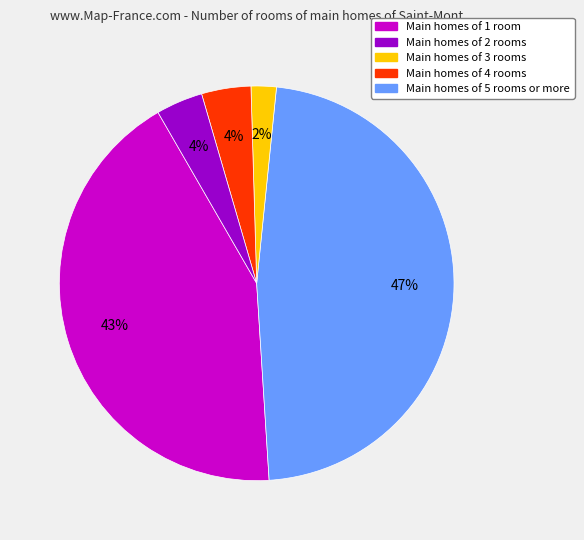

To the nearest percent, what is the difference between the largest and smallest slice percentages?

45%